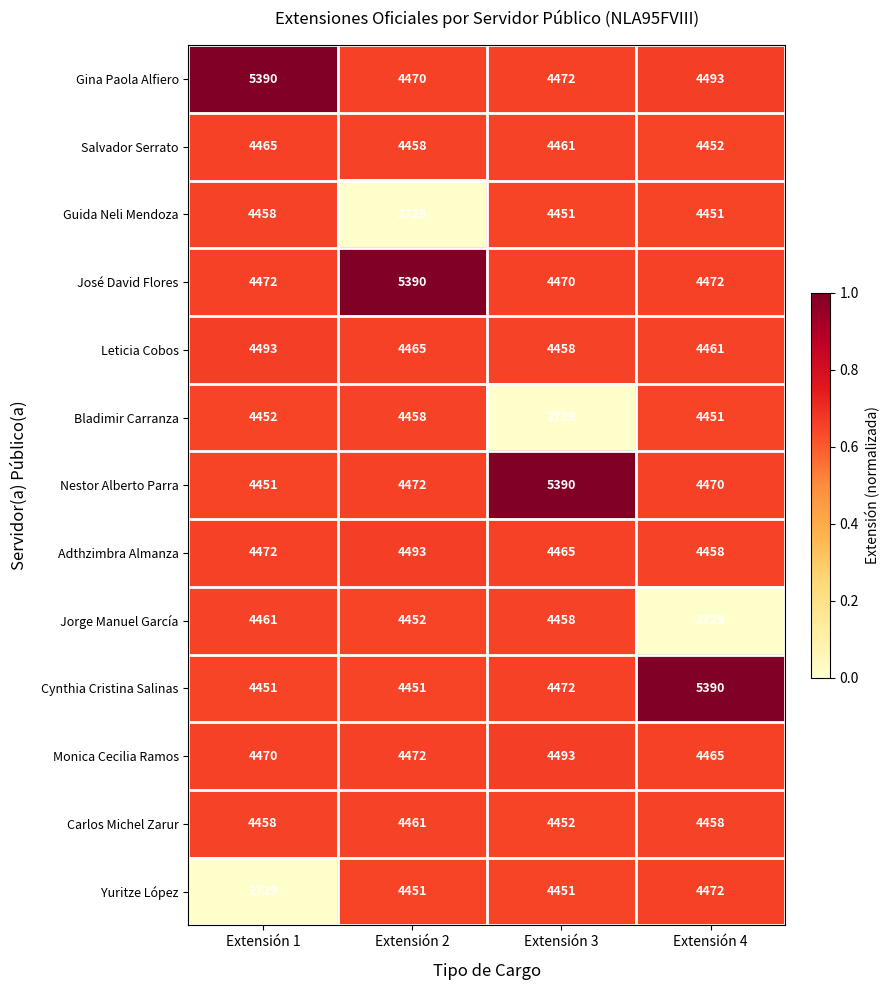

Read the Gina Paola Alfiero value at Extensión 3.

4472